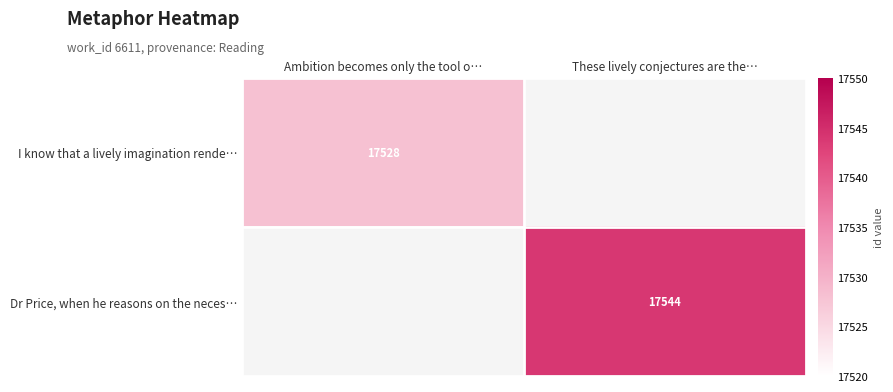

The Dr Price, when he reasons on the neces… series shows 17544 at These lively conjectures are the…. True or false?

True